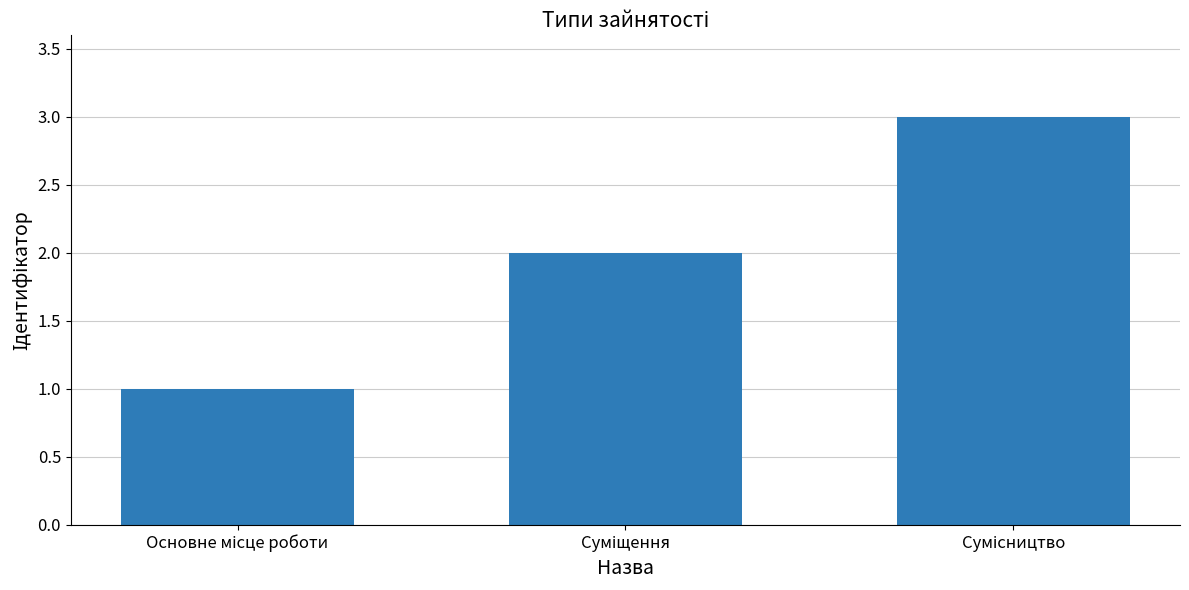

What is the sum of all values?

6